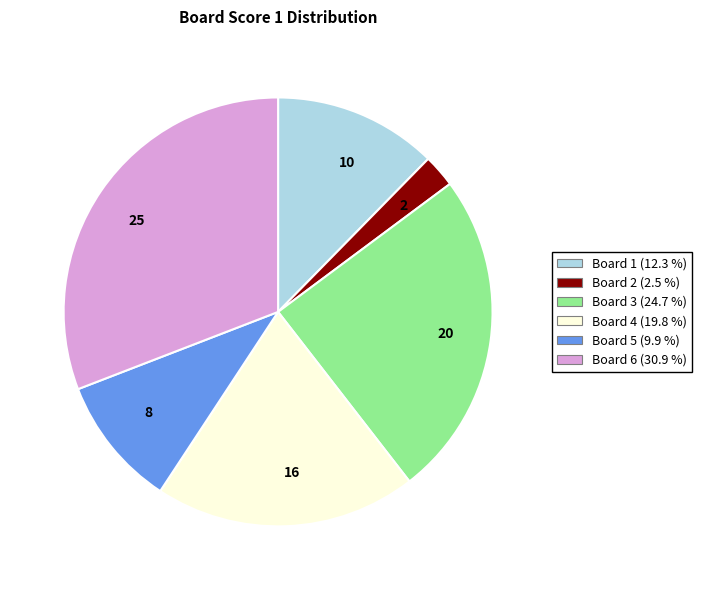

How many segments does this pie chart have?

6